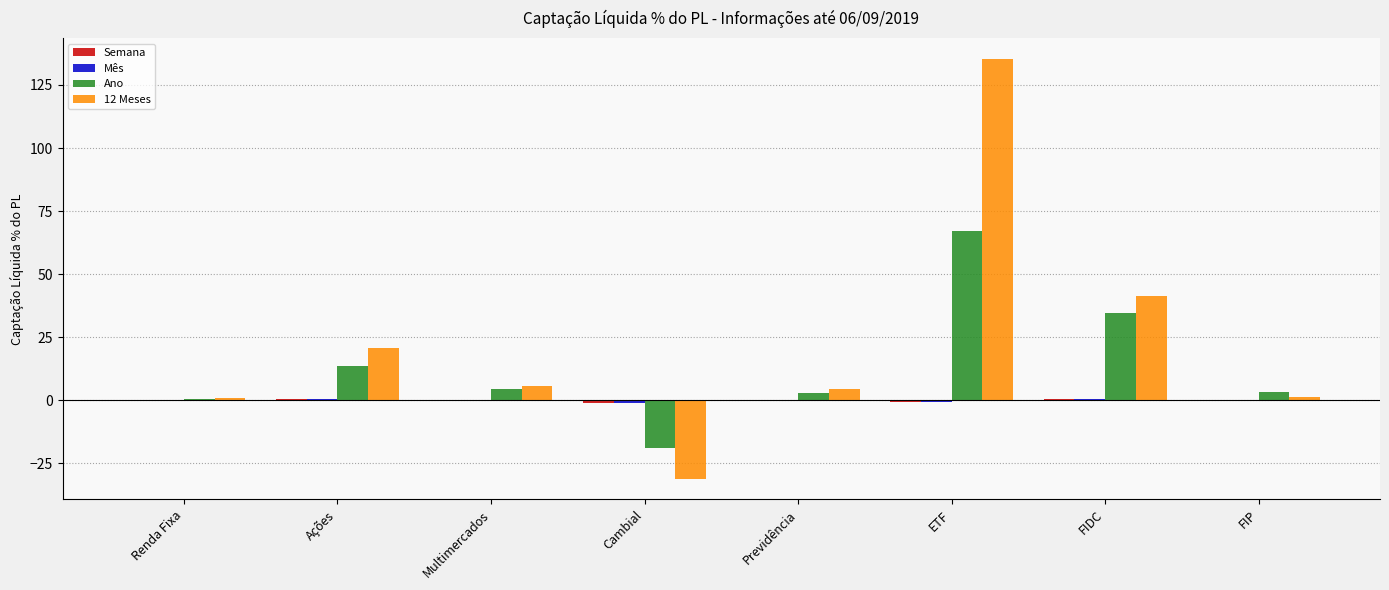

At which label is Ano closest to 24?

Ações